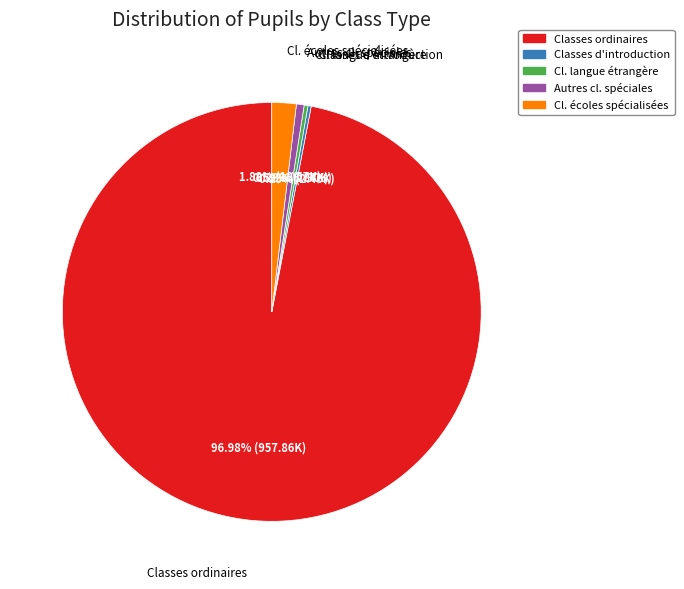

Does any single category account for the majority?

Yes